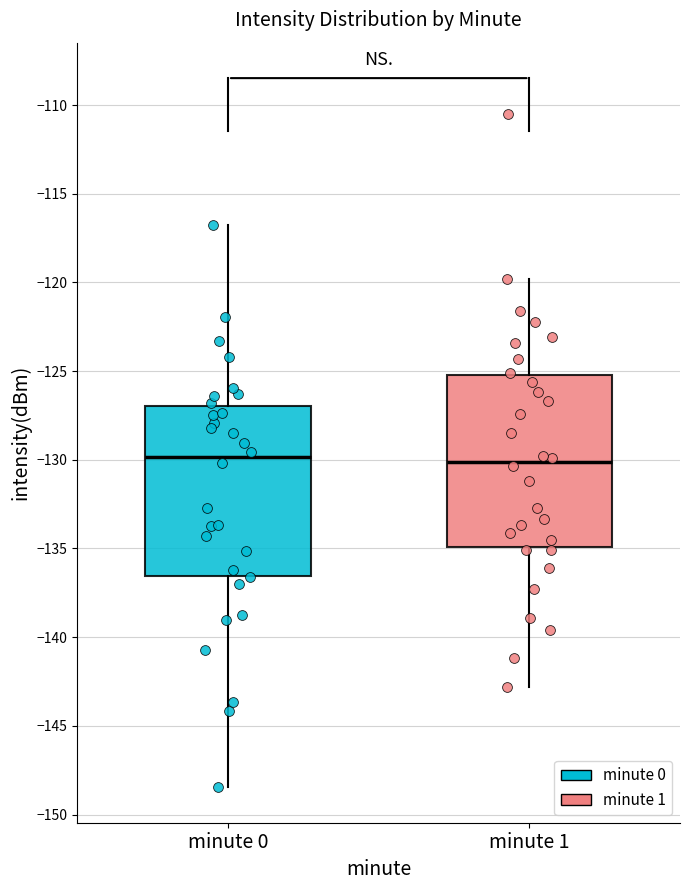

Where is the lower edge of the box for minute 0 on the y-axis? The values are not printed on the chart, so give them approximately, as read against the axis.

-136.5